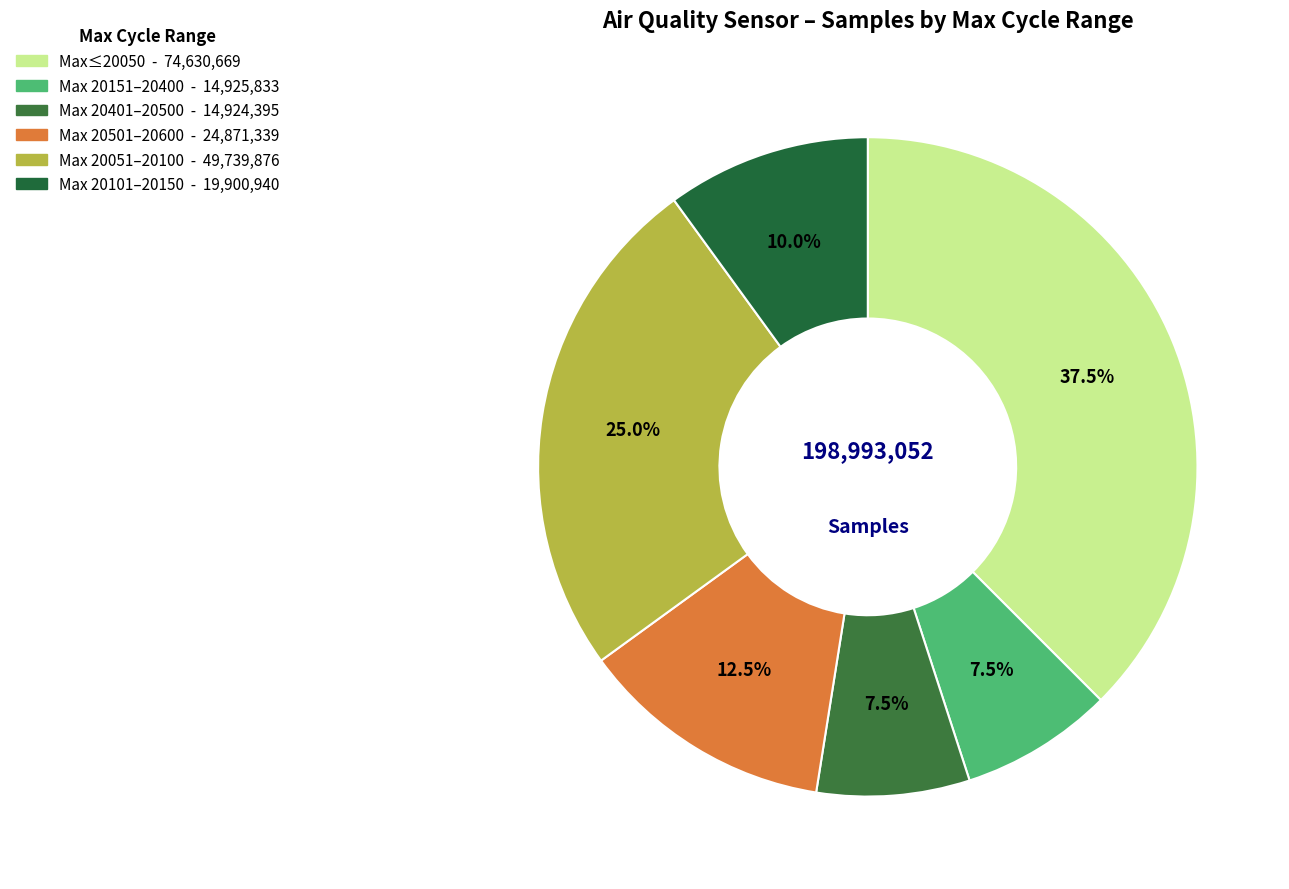

How many slices are in this pie chart?

6